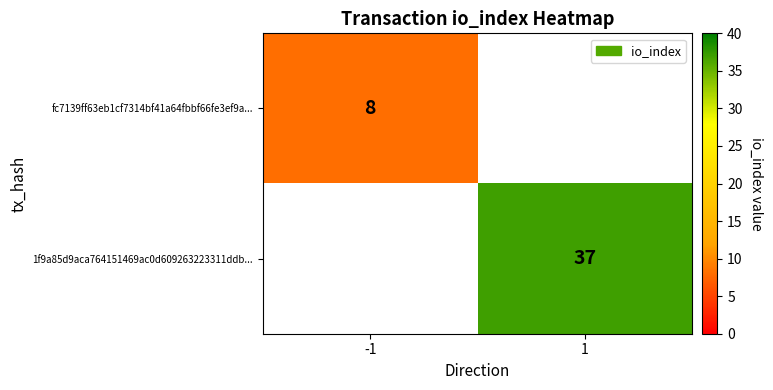

What is the maximum value shown in the chart?

37.0